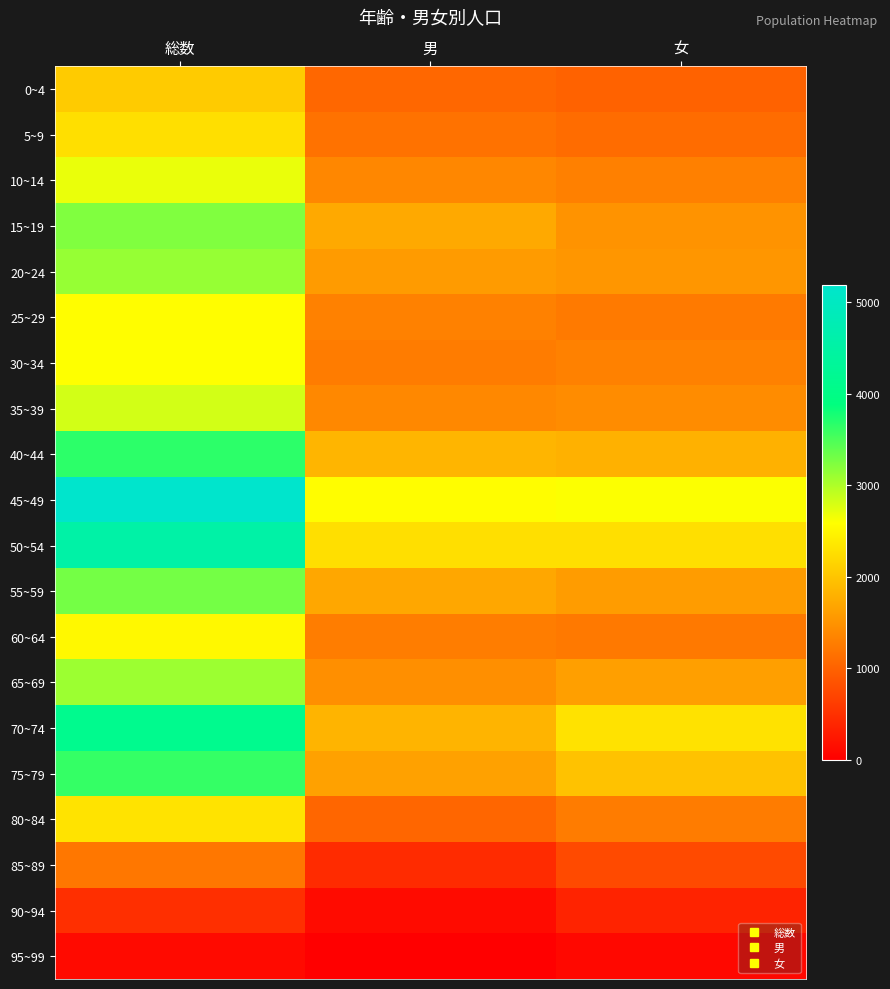

Reading right to left, list all the values displayed in this chart.

0~4: 女=1009	男=1063	総数=2072
5~9: 女=1107	男=1171	総数=2278
10~14: 女=1308	男=1386	総数=2694
15~19: 女=1503	男=1728	総数=3231
20~24: 女=1533	男=1587	総数=3120
25~29: 女=1254	男=1324	総数=2578
30~34: 女=1324	男=1274	総数=2598
35~39: 女=1434	男=1389	総数=2823
40~44: 女=1812	男=1846	総数=3658
45~49: 女=2611	男=2573	総数=5184
50~54: 女=2276	男=2269	総数=4545
55~59: 女=1599	男=1701	総数=3300
60~64: 女=1239	男=1284	総数=2523
65~69: 女=1630	男=1463	総数=3093
70~74: 女=2302	男=1838	総数=4140
75~79: 女=1977	男=1642	総数=3619
80~84: 女=1269	男=1043	総数=2312
85~89: 女=766	男=452	総数=1218
90~94: 女=366	男=130	総数=496
95~99: 女=98	男=20	総数=118